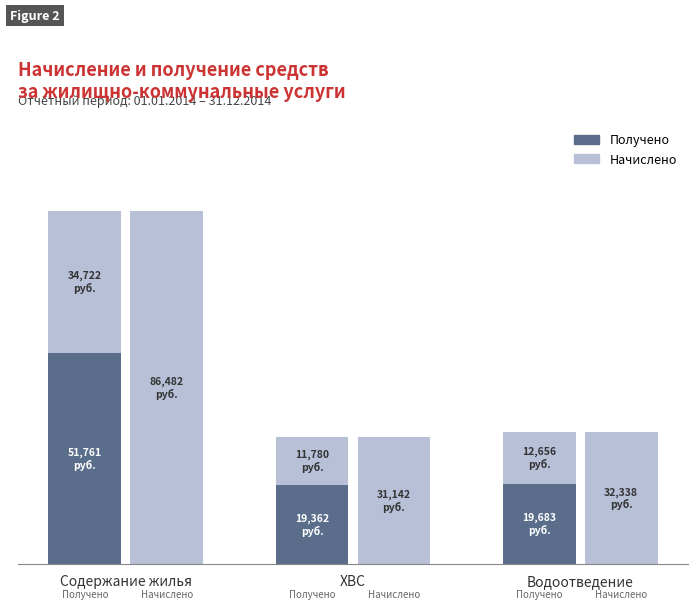

Read the Начислено (сверх полученного) value at Содержание жилья.

34721.5